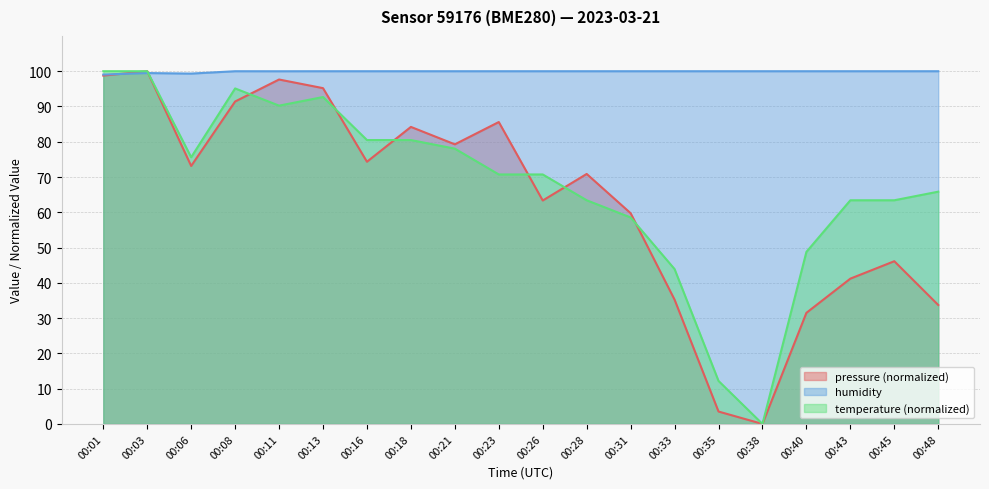

How many lines are shown in the chart?

3